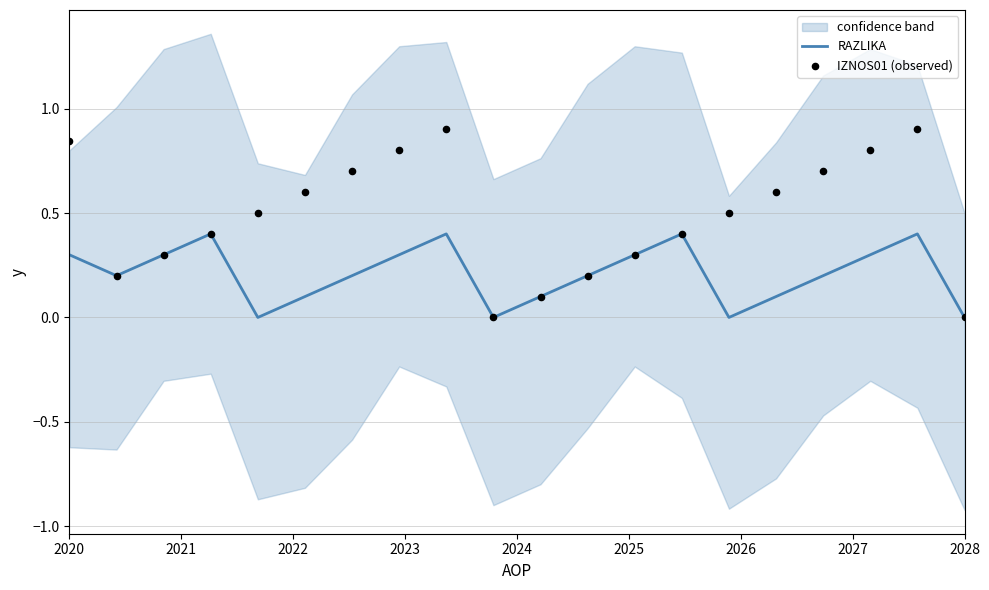

Is it true that RAZLIKA equals 0.1 at 2020?

False